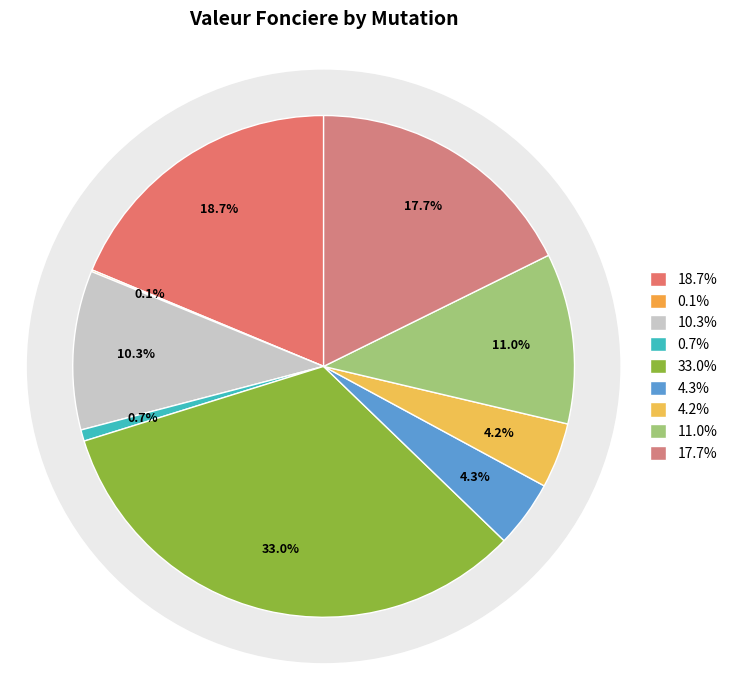

True or false: 2020-1162757 accounts for 10% of the total.

True